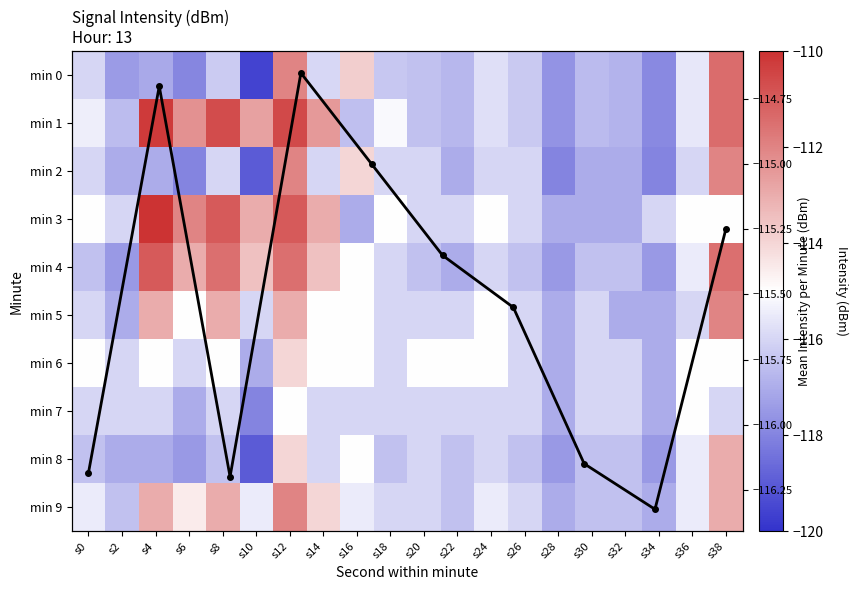

The 0 series shows -198.8 at s36. True or false?

False